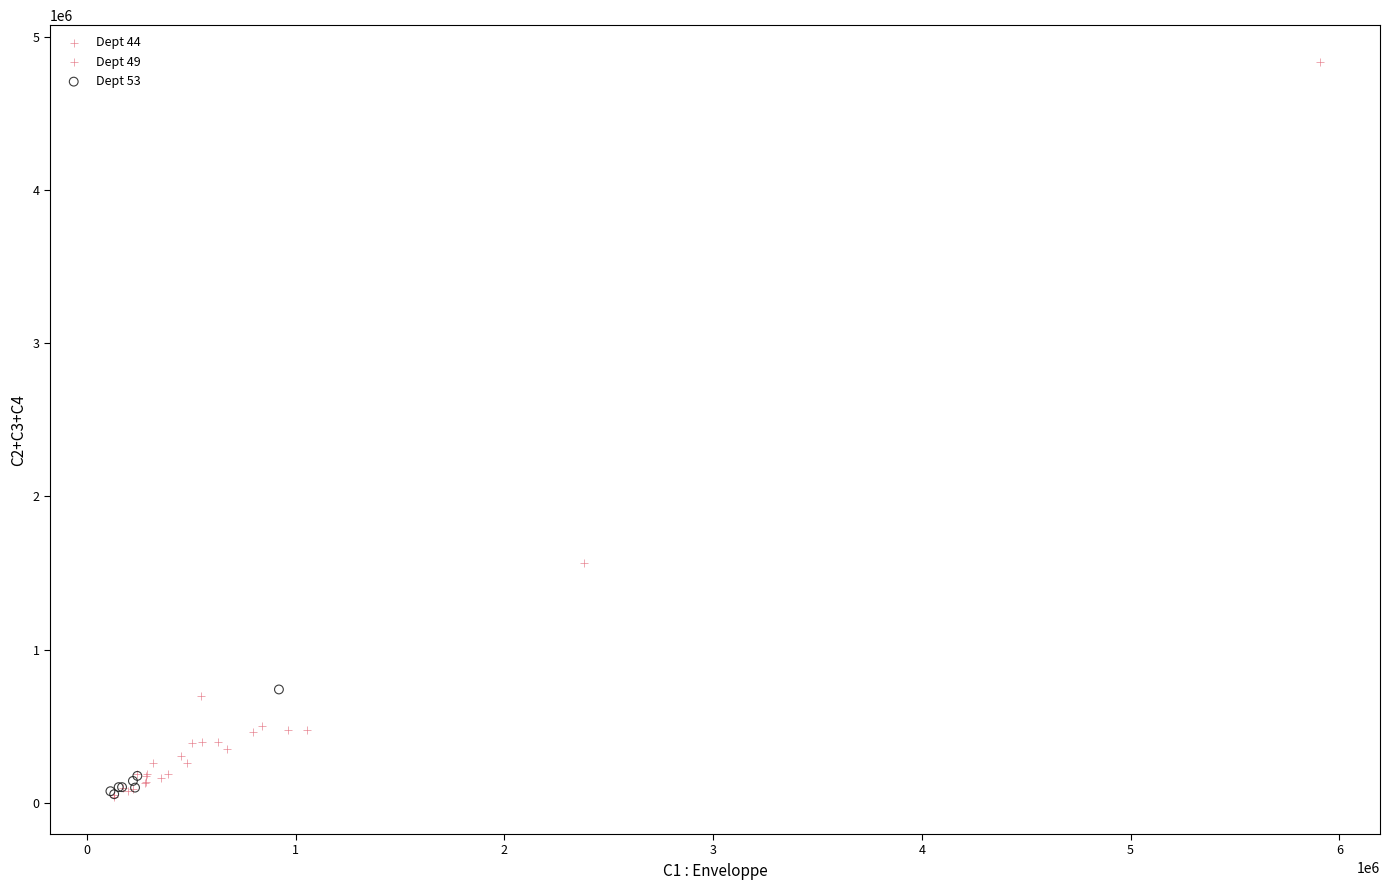

Which series contains the highest Y value?

Dept 44